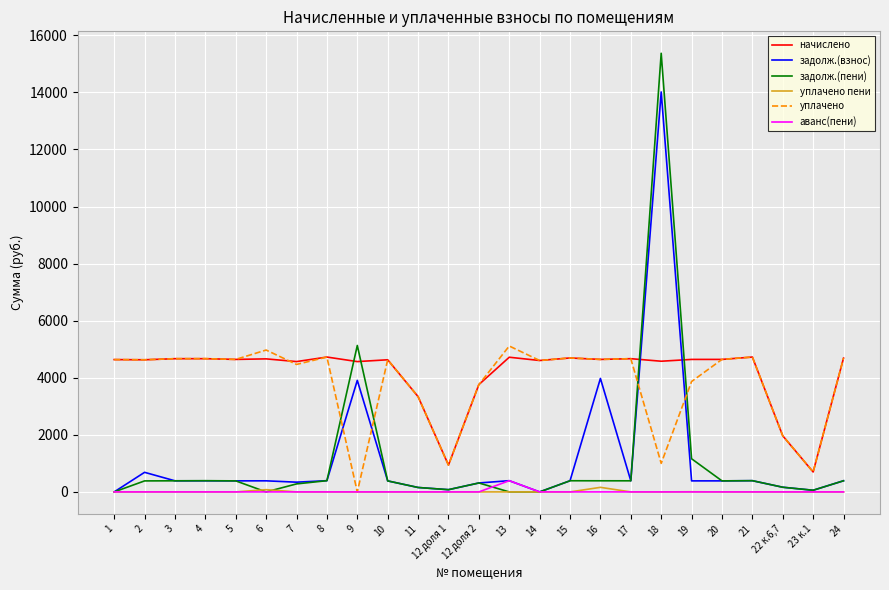

What is the total value across all series at 15?

10169.6